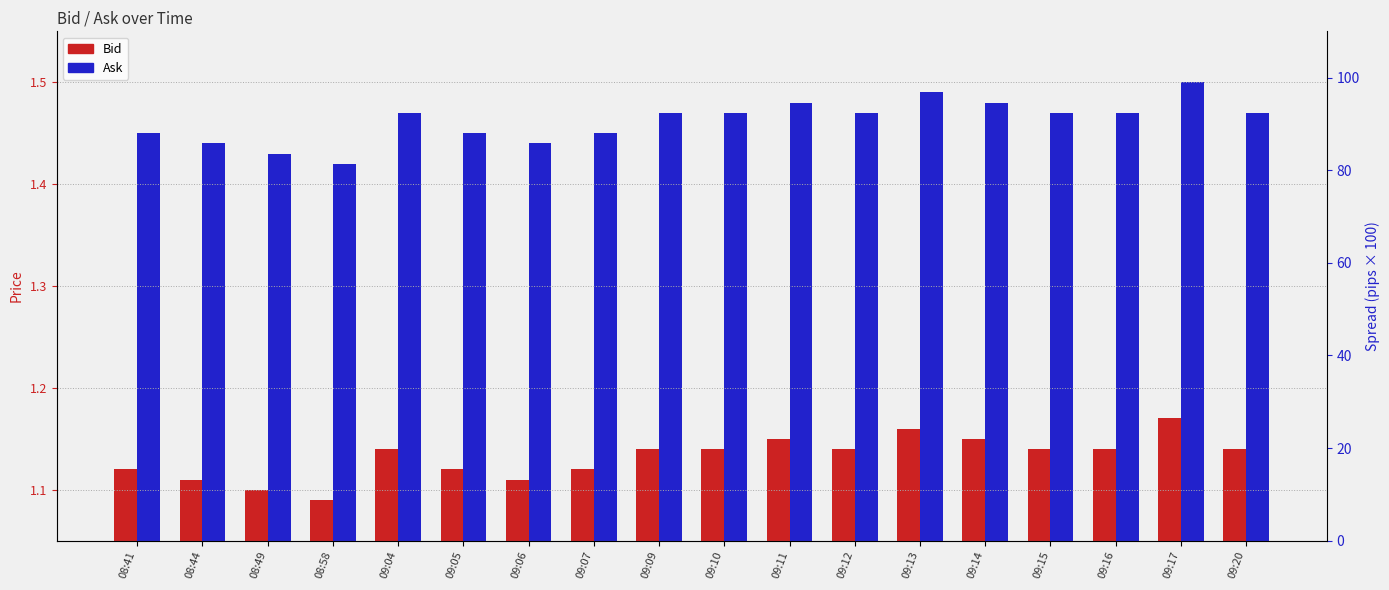

Count the number of categories in the chart.

18